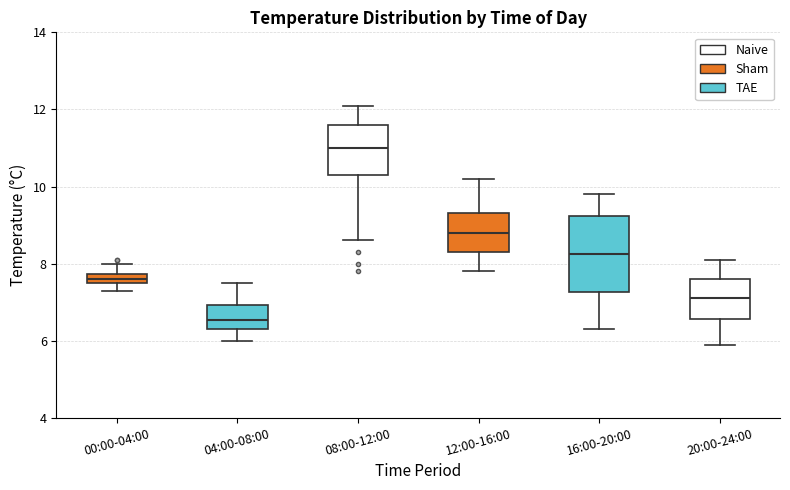

Where does the lower whisker of the box for 04:00-08:00 end on the y-axis? The values are not printed on the chart, so give them approximately, as read against the axis.

6.0